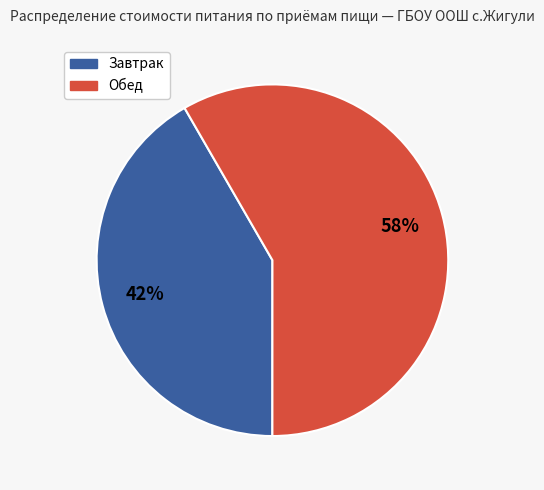

Which has a higher value, Завтрак or Обед?

Обед